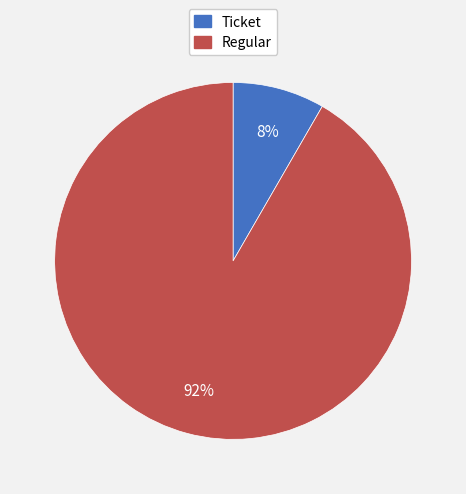

To the nearest percent, what is the combined percentage of Regular and Ticket?

100%